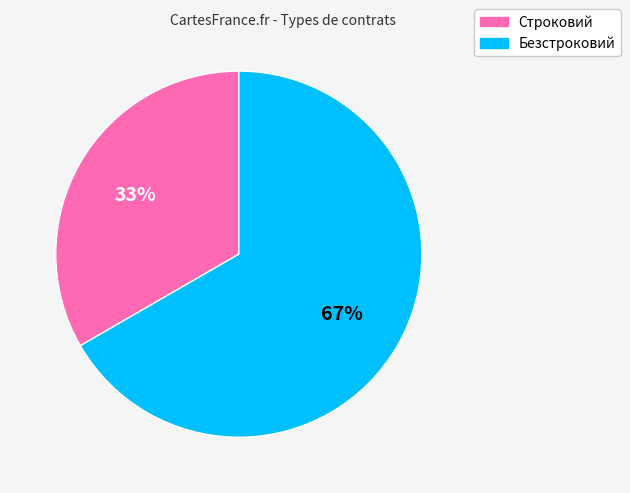

Approximately how many times larger is the value at Строковий compared to Безстроковий?

0.5